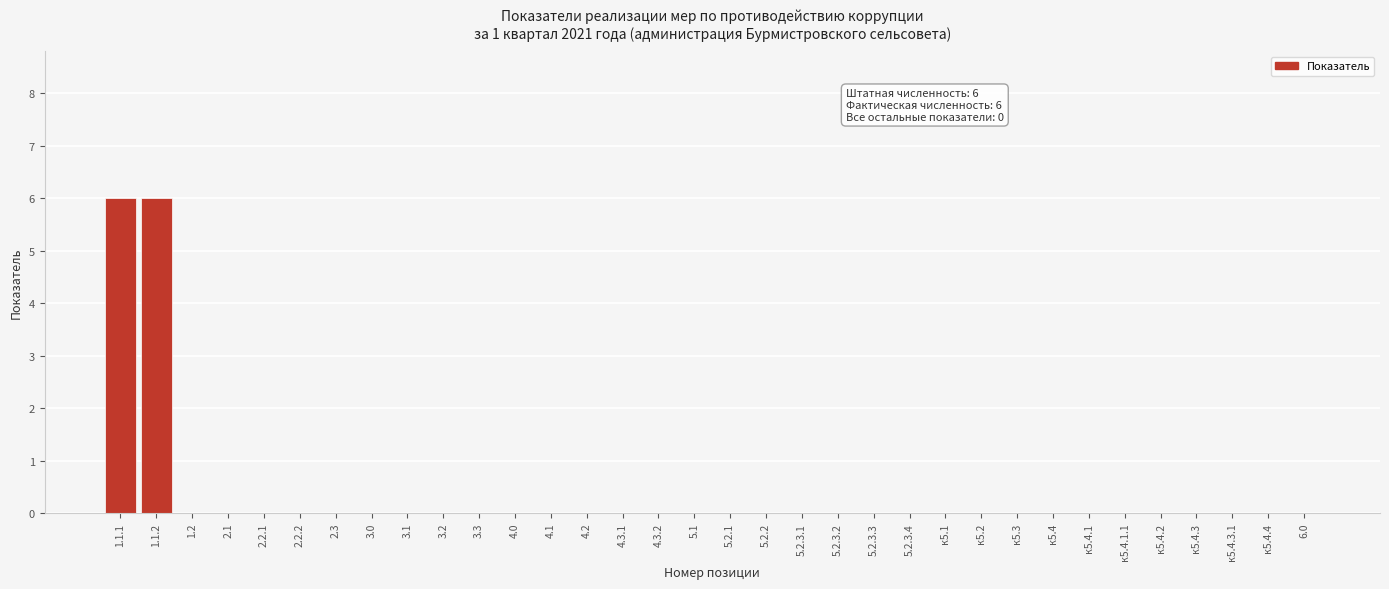

What is the maximum value shown in the chart?

6